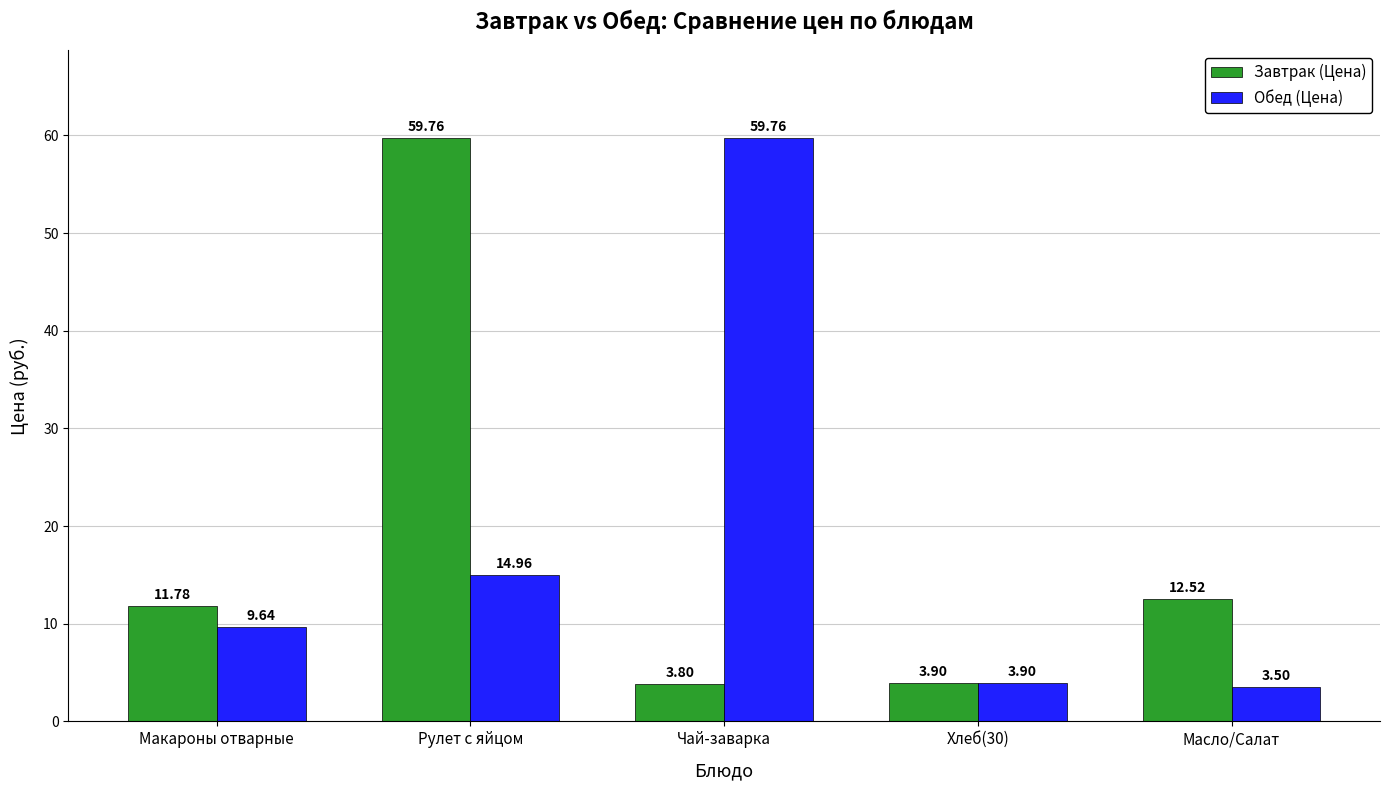

Reading left to right, transcribe all the data shown in this chart.

Завтрак (Цена): Макароны отварные=11.8	Рулет с яйцом=59.8	Чай-заварка=3.8	Хлеб(30)=3.9	Масло/Салат=12.5
Обед (Цена): Макароны отварные=9.6	Рулет с яйцом=15.0	Чай-заварка=59.8	Хлеб(30)=3.9	Масло/Салат=3.5